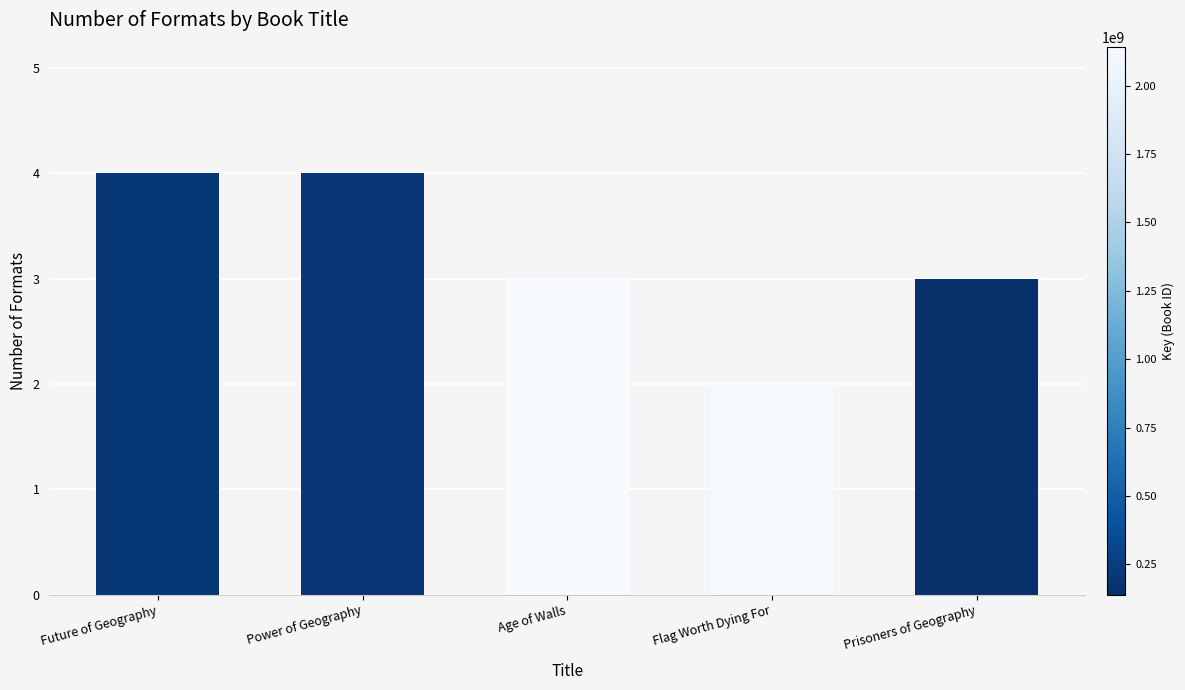

Which category has the lowest value across all series?

Flag Worth Dying For